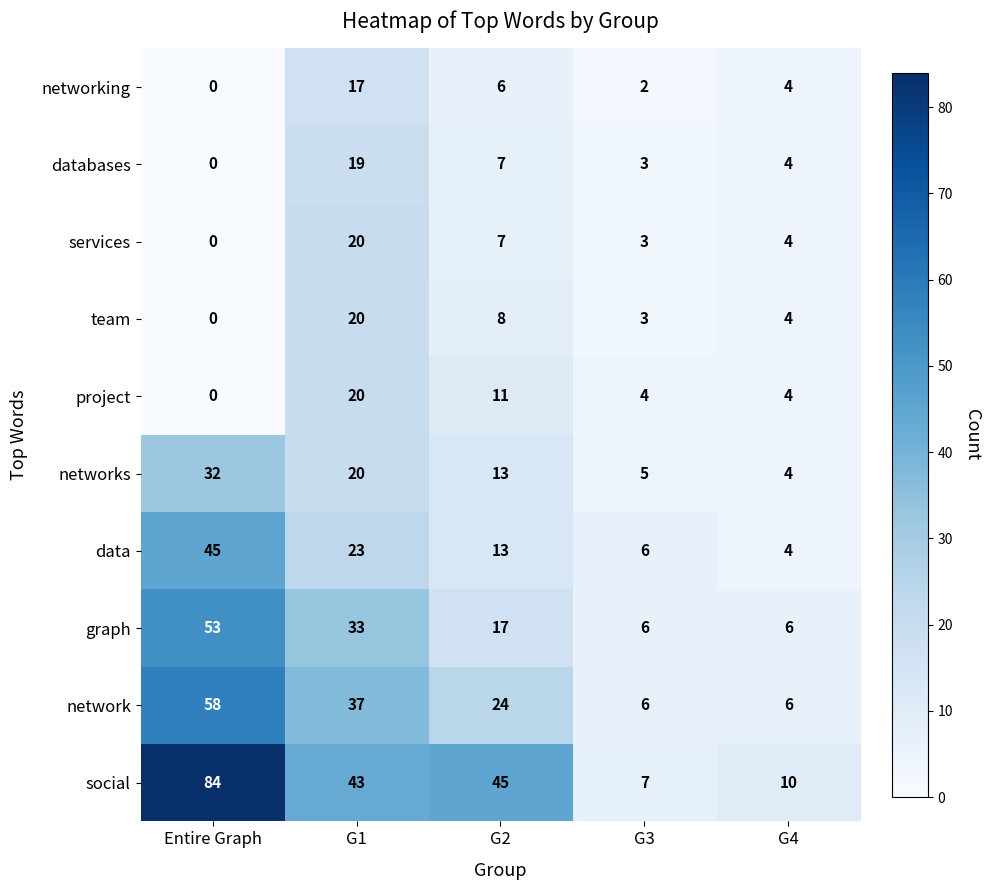

How many distinct data groups are displayed?

10